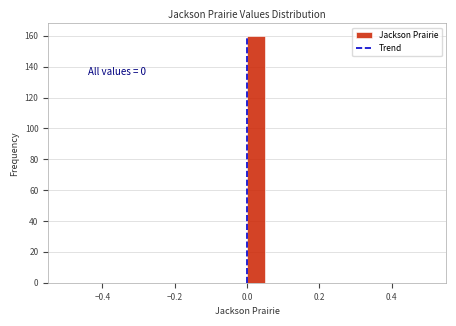

Read against the x-axis, roughly where is the centre of the tallest bar?

0.02